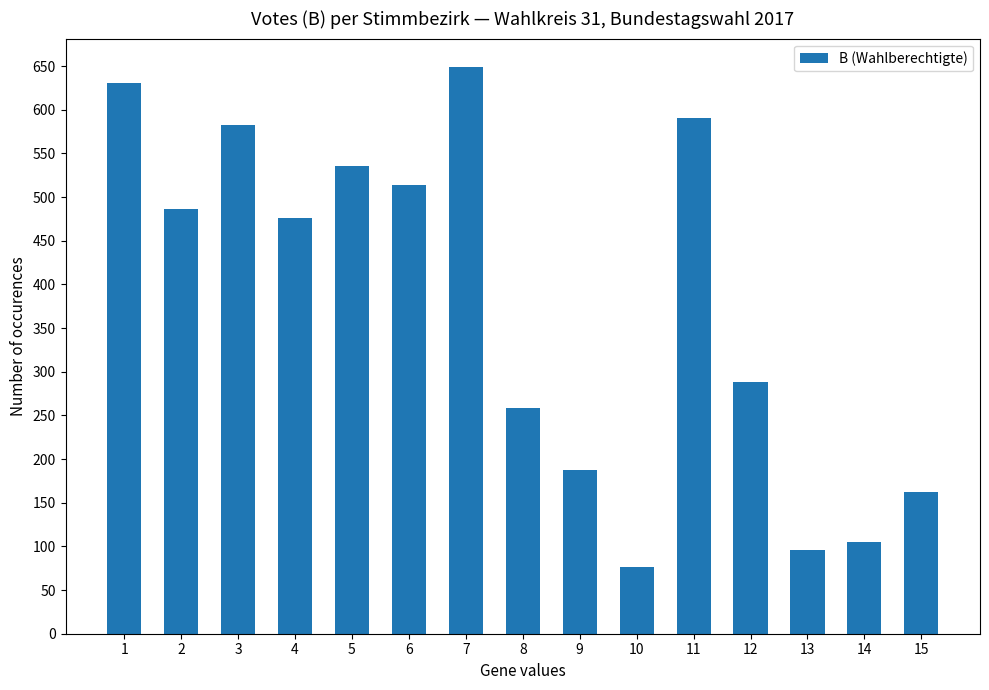

Are the bars horizontal?

No